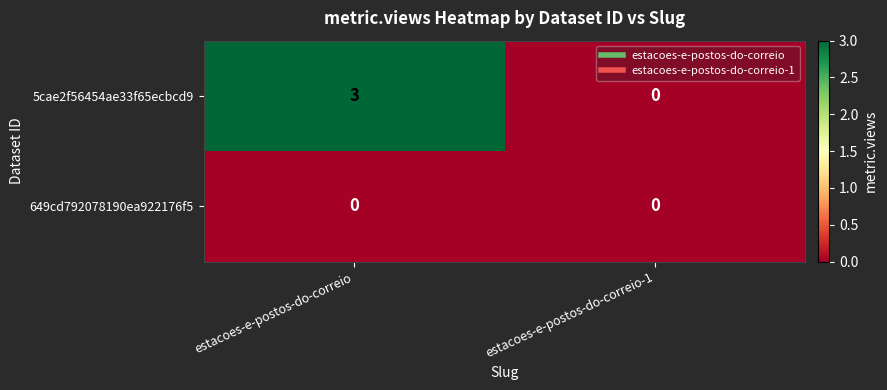

Rank the series by their average value, from highest to lowest.

5cae2f56454ae33f65ecbcd9, 649cd792078190ea922176f5